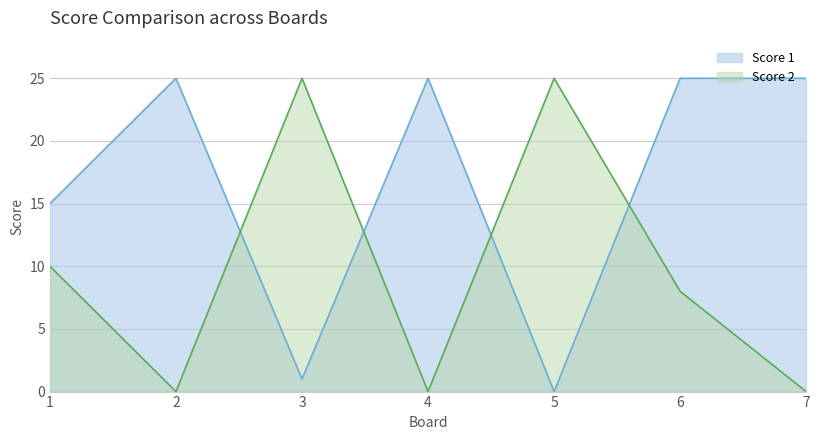

Which series has the largest total across all categories?

Score 1